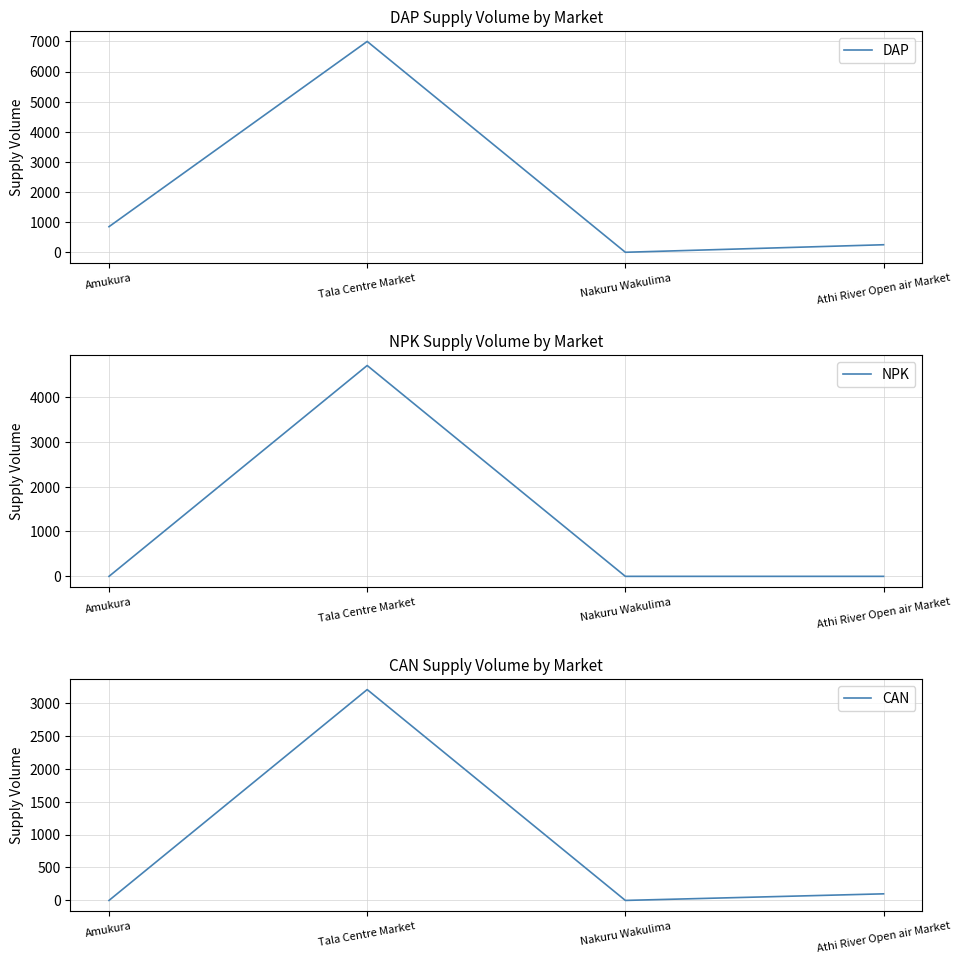

How many categories are shown in the chart?

4